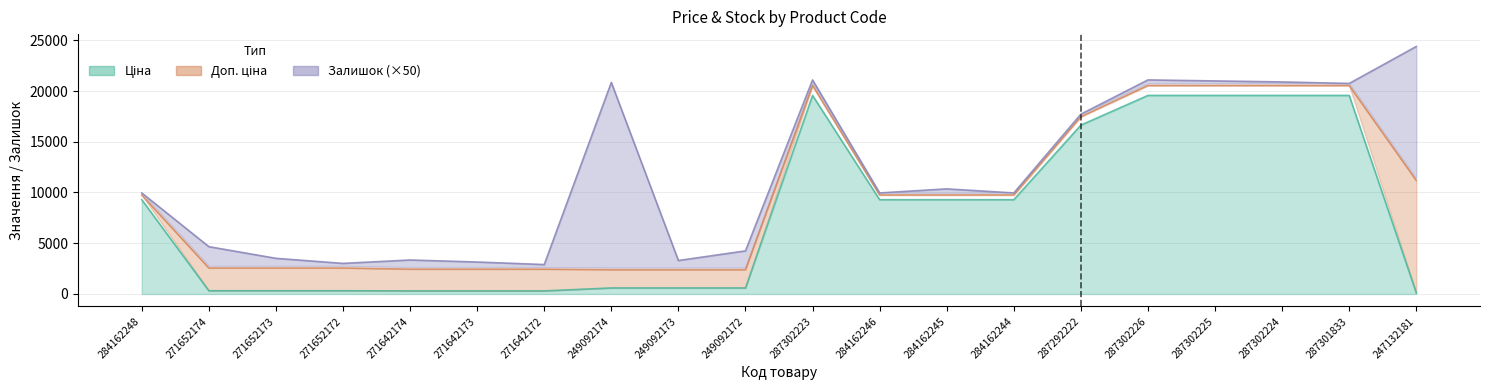

True or false: Ціна and Доп. ціна cross at least once.

False